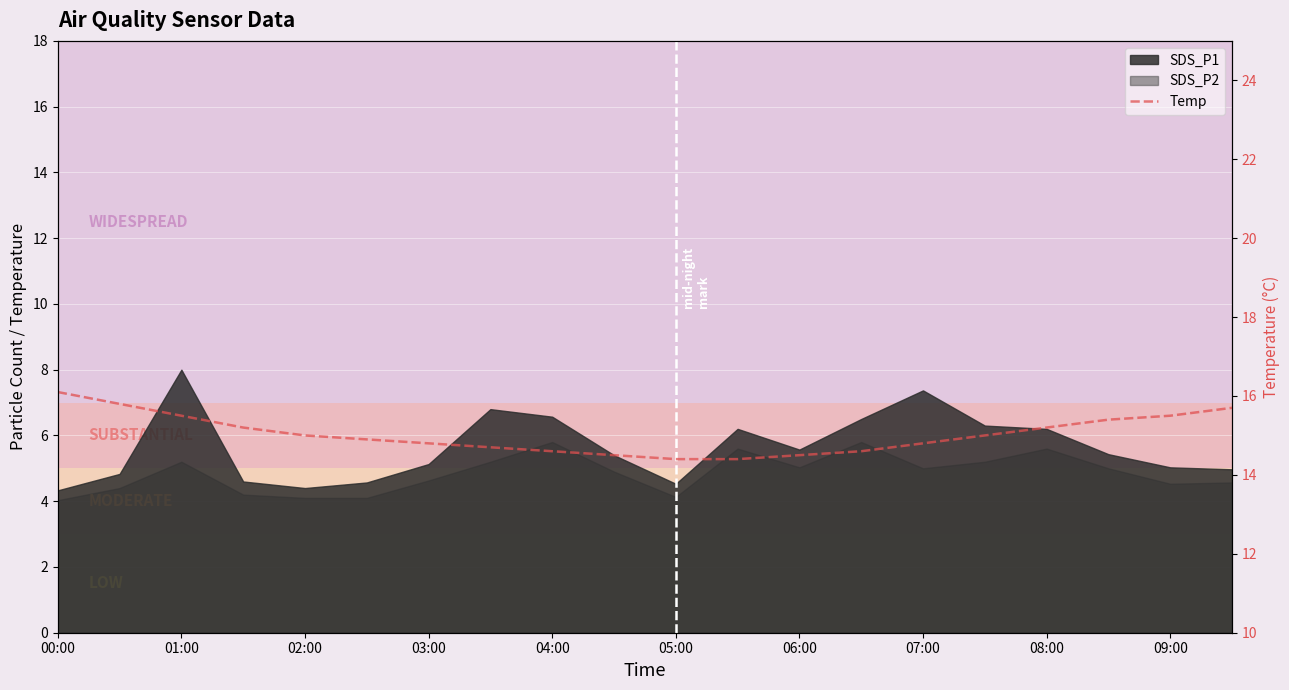

What is the maximum value shown in the chart?

16.1